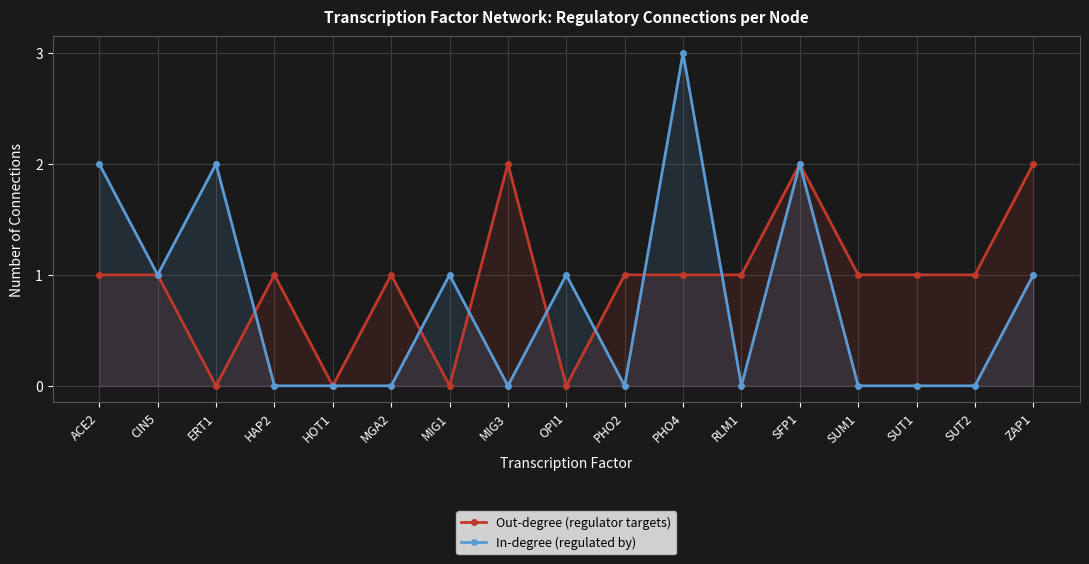

Reading left to right, list all the values displayed in this chart.

Out-degree (regulator targets): ACE2=1	CIN5=1	ERT1=0	HAP2=1	HOT1=0	MGA2=1	MIG1=0	MIG3=2	OPI1=0	PHO2=1	PHO4=1	RLM1=1	SFP1=2	SUM1=1	SUT1=1	SUT2=1	ZAP1=2
In-degree (regulated by): ACE2=2	CIN5=1	ERT1=2	HAP2=0	HOT1=0	MGA2=0	MIG1=1	MIG3=0	OPI1=1	PHO2=0	PHO4=3	RLM1=0	SFP1=2	SUM1=0	SUT1=0	SUT2=0	ZAP1=1